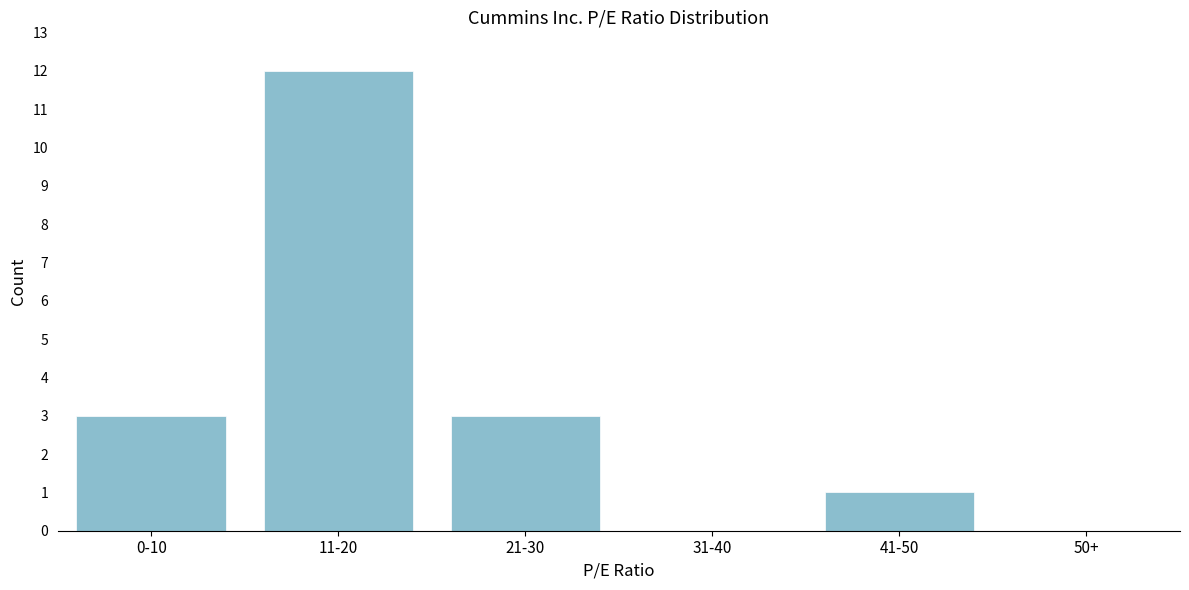

Reading right to left, what are all the values shown in this chart?

50+=0	41-50=1	31-40=0	21-30=3	11-20=12	0-10=3